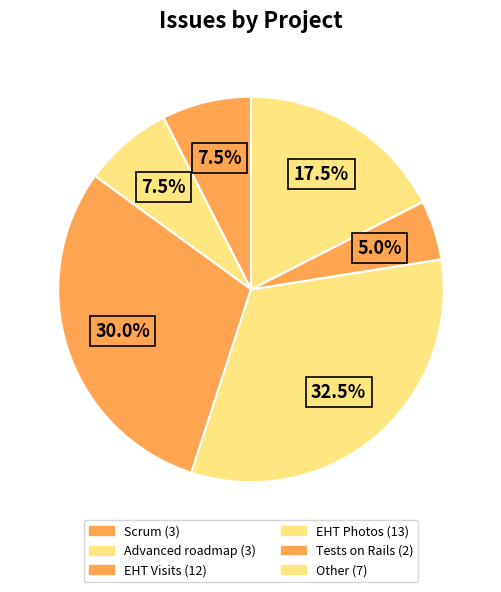

What percentage is the Advanced roadmap slice, to the nearest percent?

8%